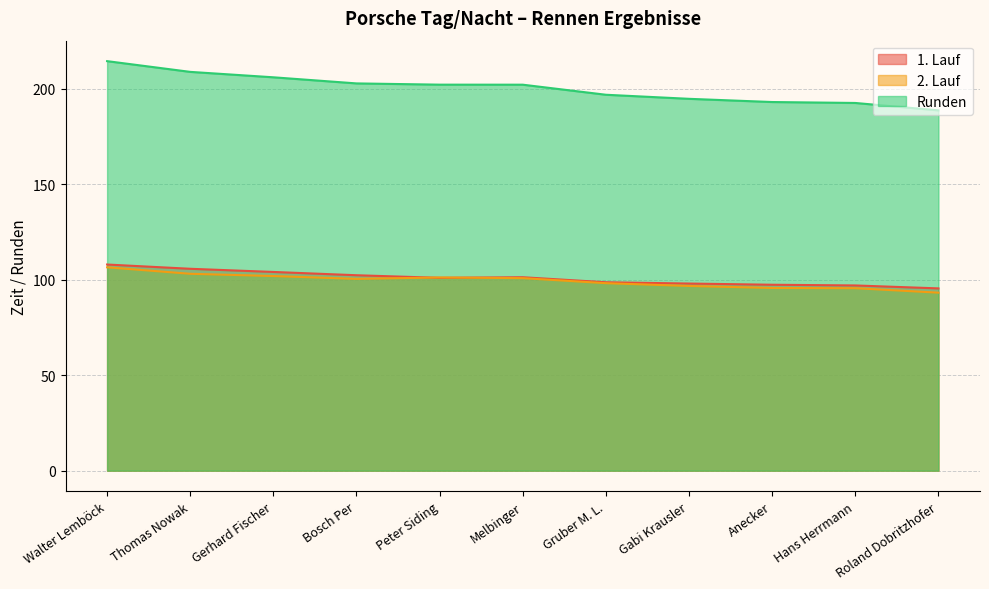

What is the difference between the highest and lowest values at Bosch Per?

102.4